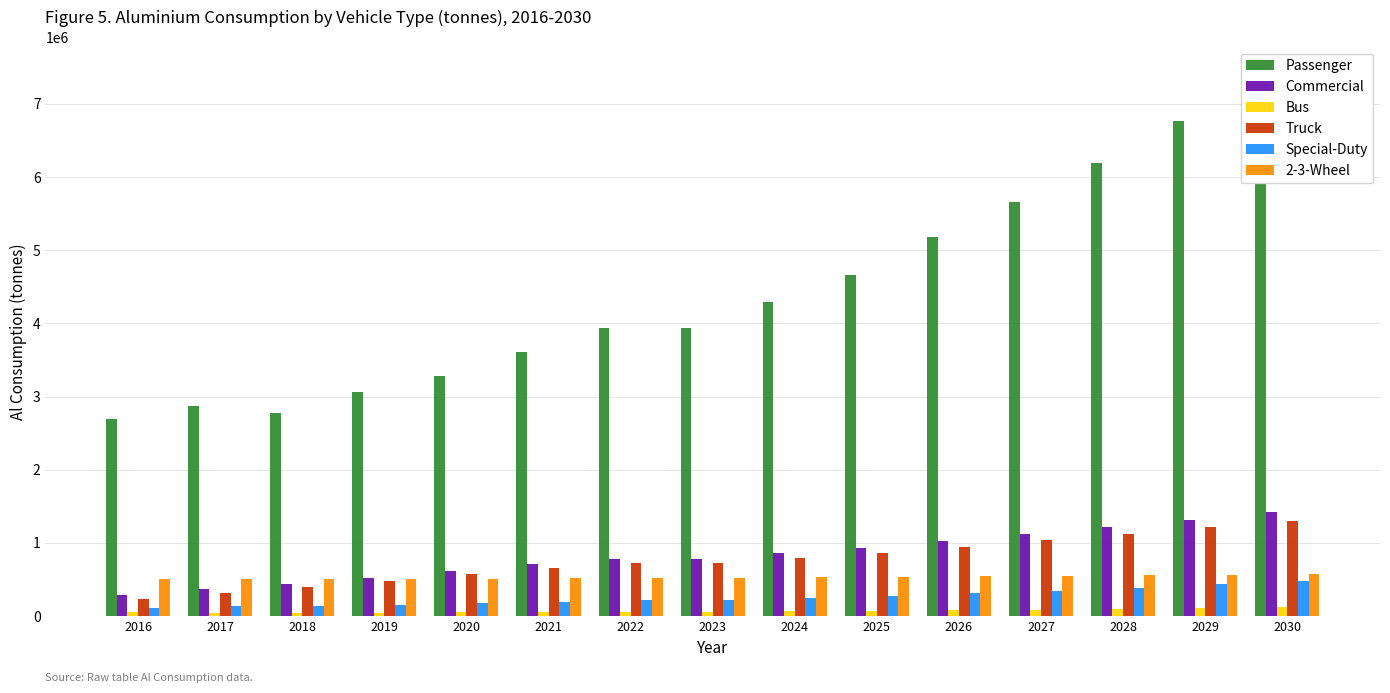

Rank the categories by Bus value from highest to lowest.

2030, 2029, 2028, 2027, 2026, 2025, 2024, 2022, 2023, 2021, 2020, 2016, 2019, 2017, 2018